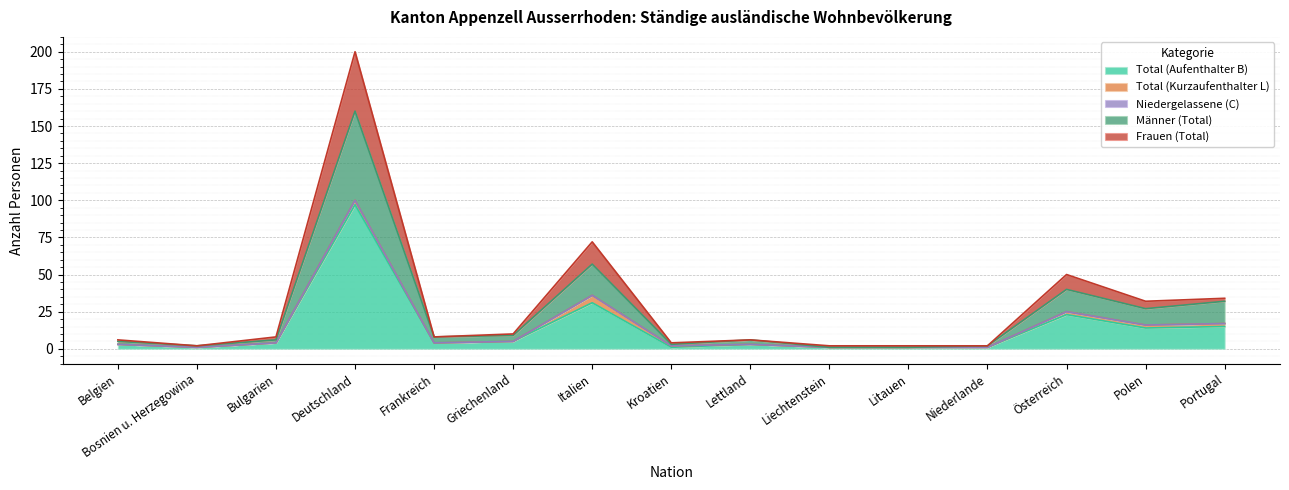

The value of Total (Aufenthalter B) at Portugal is 24. True or false?

False